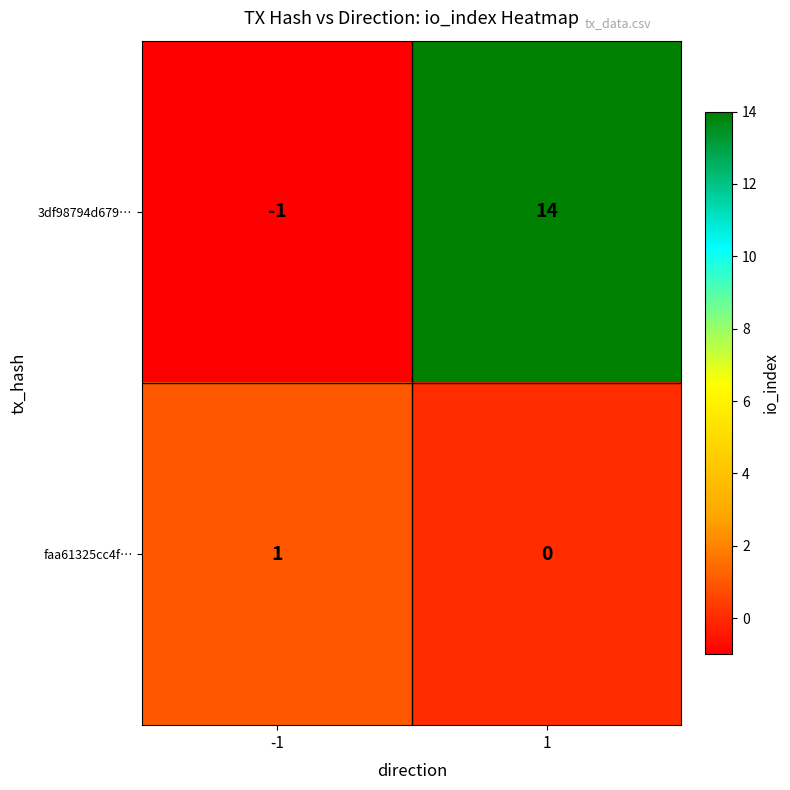

The value of 3df98794d679… at -1 is -1. True or false?

True